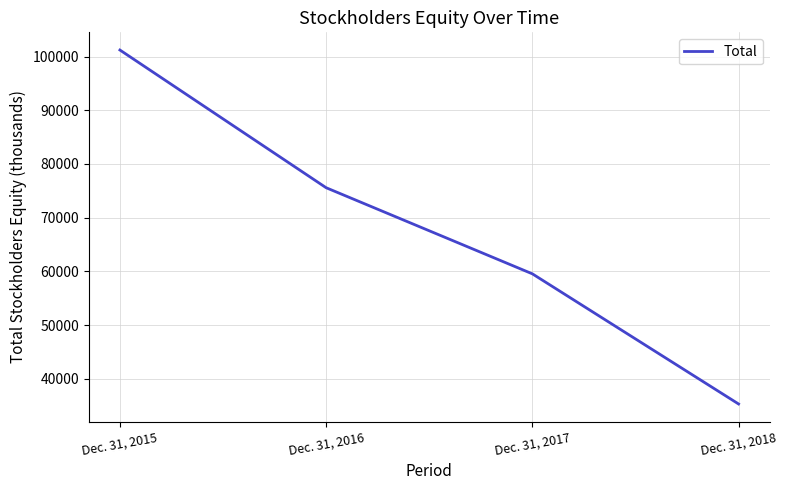

How many distinct data groups are displayed?

1